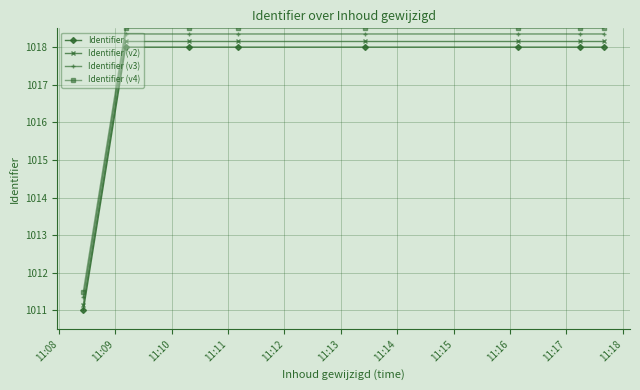

How many data points in Identifier (v4) are above 1018?

7